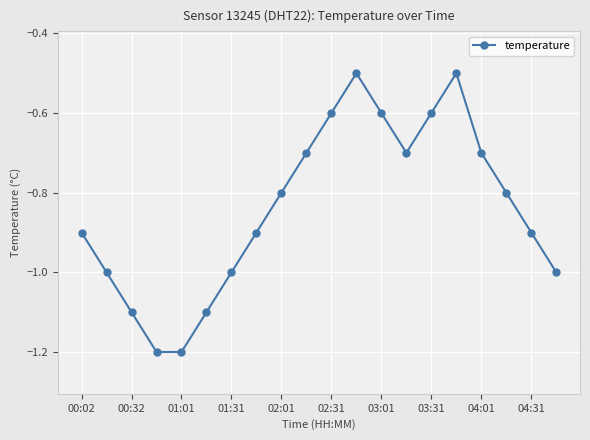

Reading left to right, list all the values displayed in this chart.

-0.9	-1.0	-1.1	-1.2	-1.2	-1.1	-1.0	-0.9	-0.8	-0.7	-0.6	-0.5	-0.6	-0.7	-0.6	-0.5	-0.7	-0.8	-0.9	-1.0